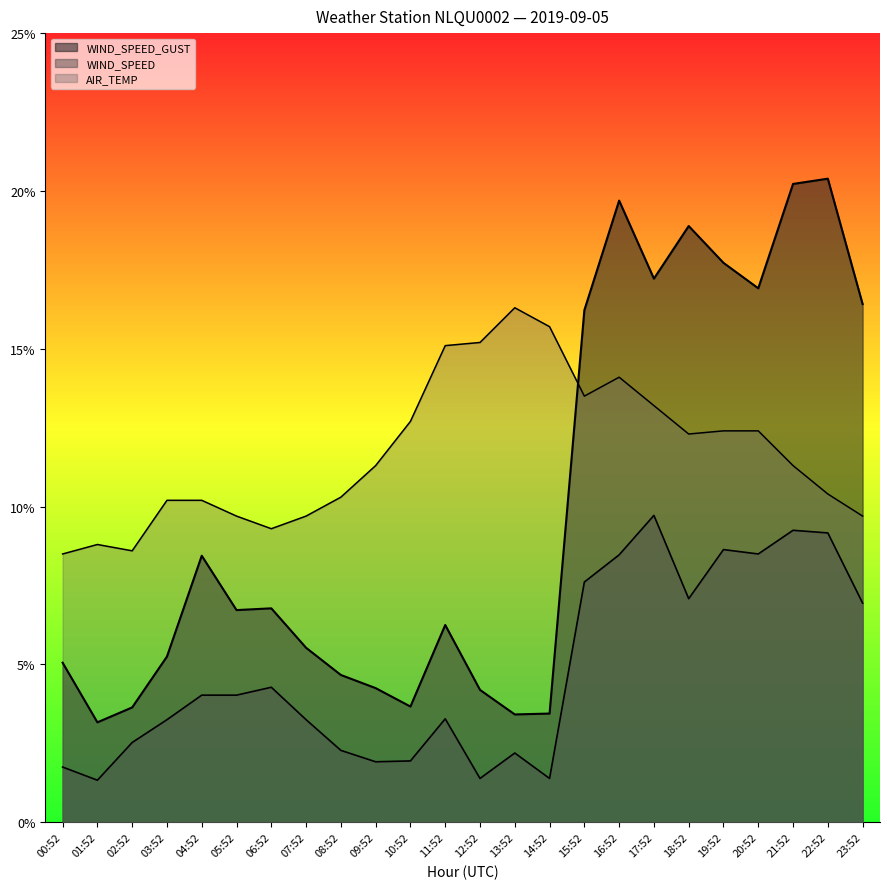

Reading left to right, what are all the values shown in this chart?

AIR_TEMP: 8.5	8.8	8.6	10.2	10.2	9.7	9.3	9.7	10.3	11.3	12.7	15.1	15.2	16.3	15.7	13.5	14.1	13.2	12.3	12.4	12.4	11.3	10.4	9.7
WIND_SPEED: 1.8	1.3	2.5	3.2	4.0	4.0	4.3	3.2	2.3	1.9	1.9	3.3	1.4	2.2	1.4	7.6	8.5	9.7	7.1	8.6	8.5	9.2	9.2	6.9
WIND_SPEED_GUST: 5.1	3.2	3.6	5.2	8.4	6.7	6.8	5.5	4.7	4.2	3.7	6.2	4.2	3.4	3.4	16.2	19.7	17.2	18.9	17.7	16.9	20.2	20.4	16.4